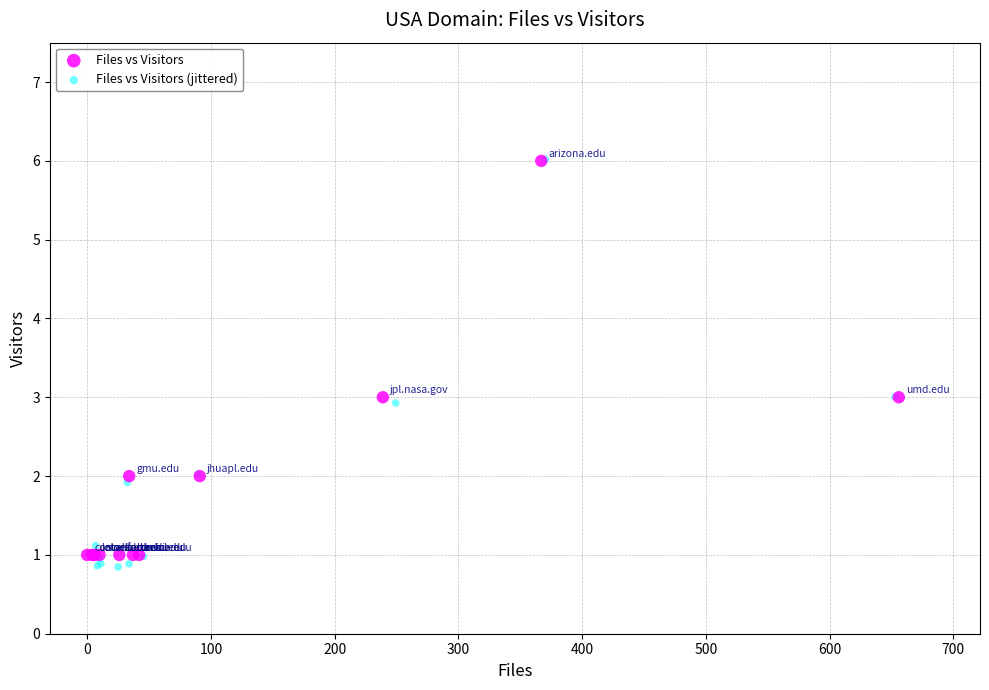

Which series has the widest spread of Y values?

Files vs Visitors (jittered)